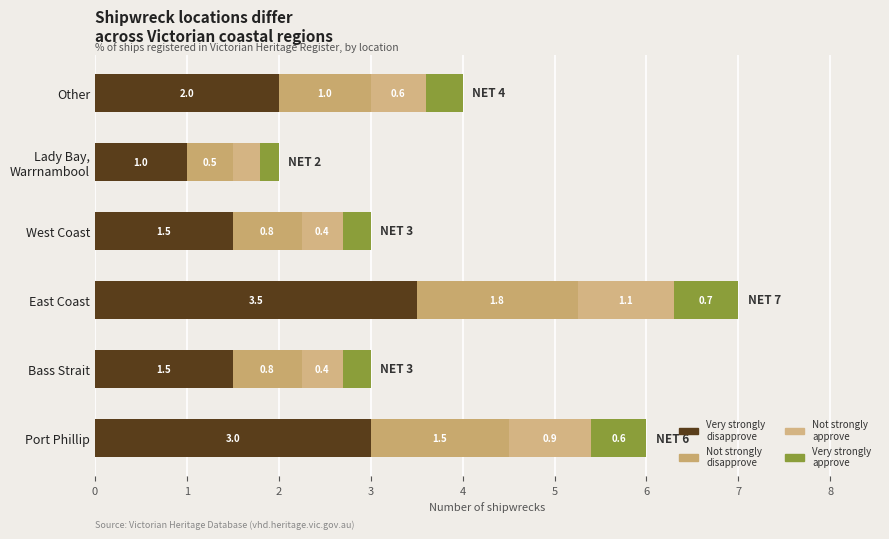

At which category is the sum across all series the highest?

East Coast